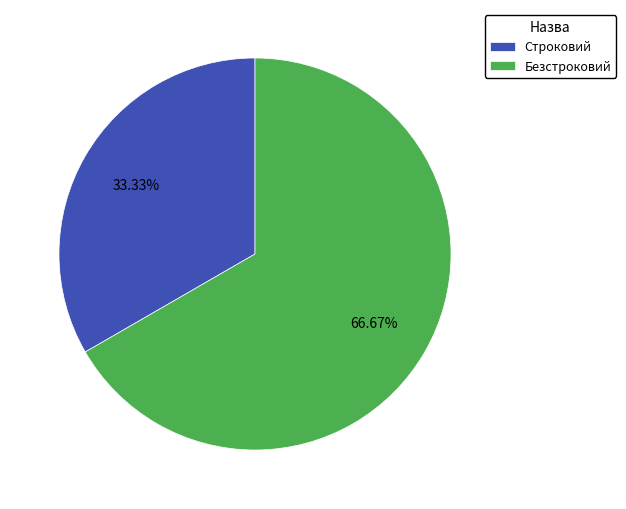

What is the ratio of the value at Безстроковий to the value at Строковий?

2.0